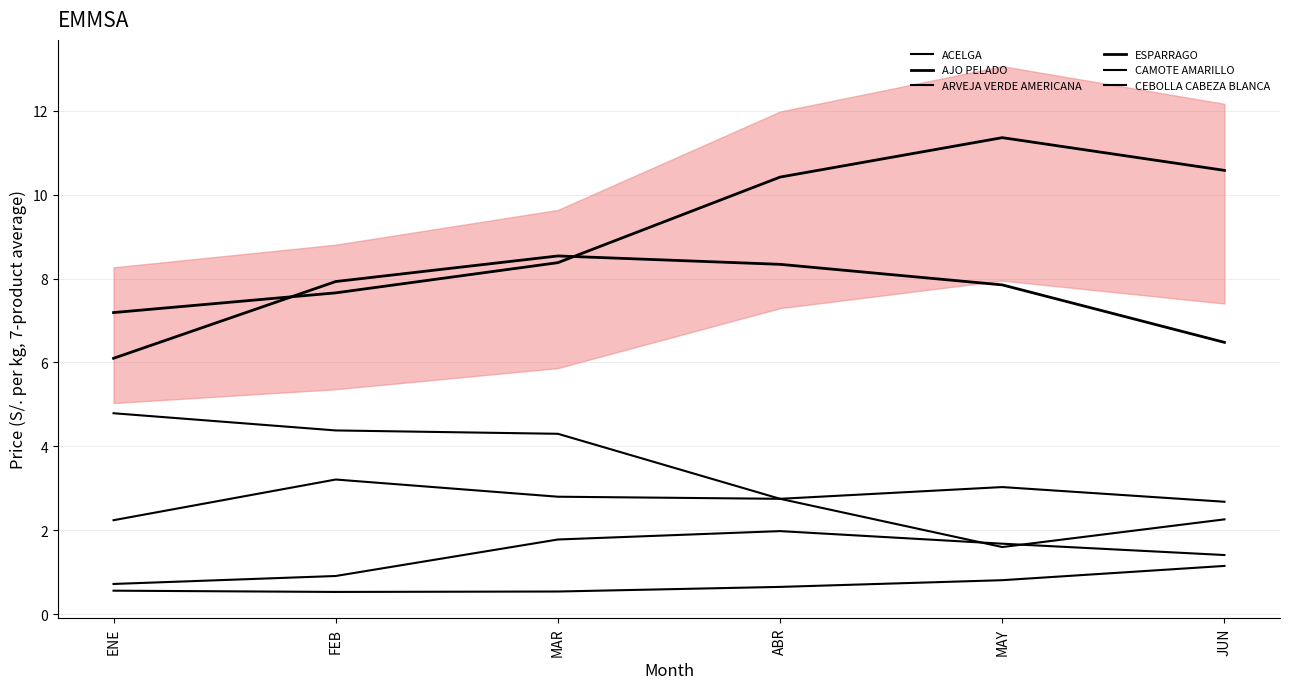

What is the maximum value for ARVEJA VERDE AMERICANA?

4.8